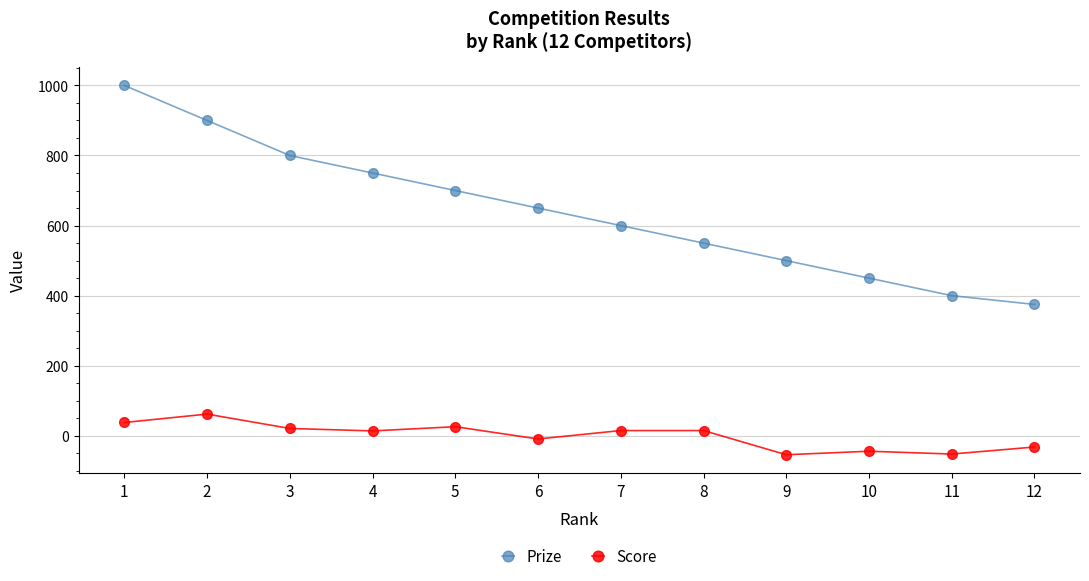

At which label is Prize closest to 687?

5